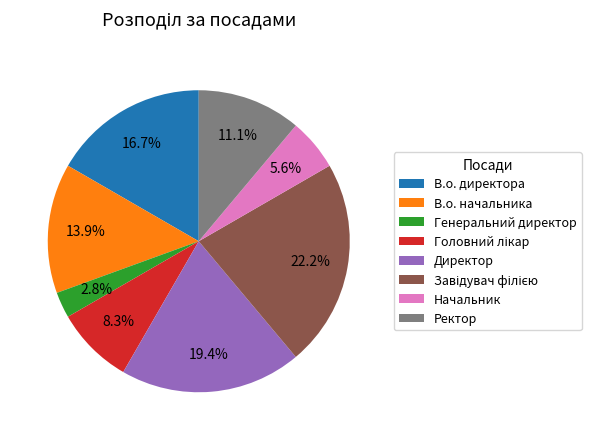

Does В.о. начальника account for over 50% of the chart?

No